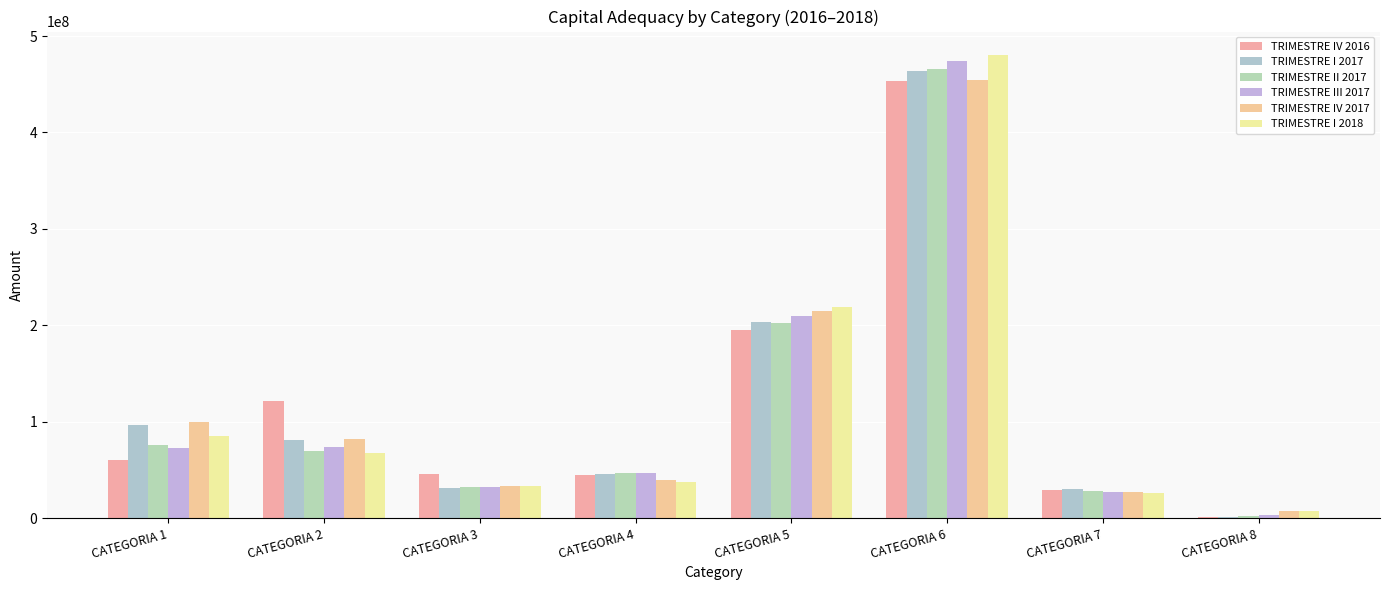

Does the chart contain stacked bars?

No